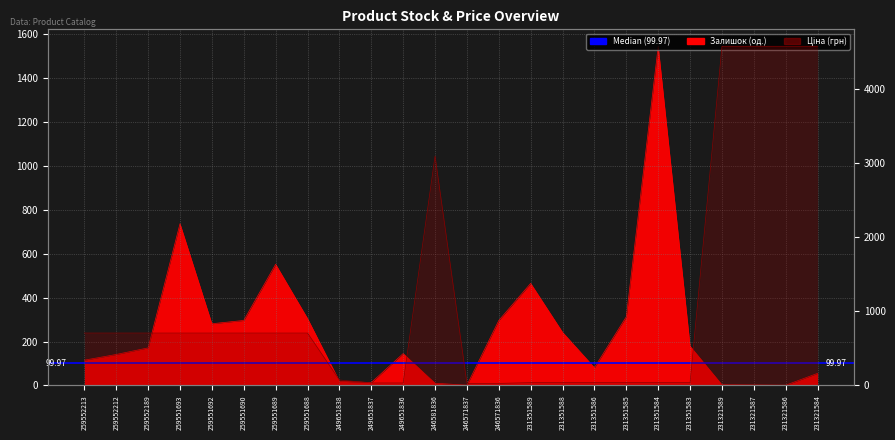

What is the sum of all Ціна values?

27437.0